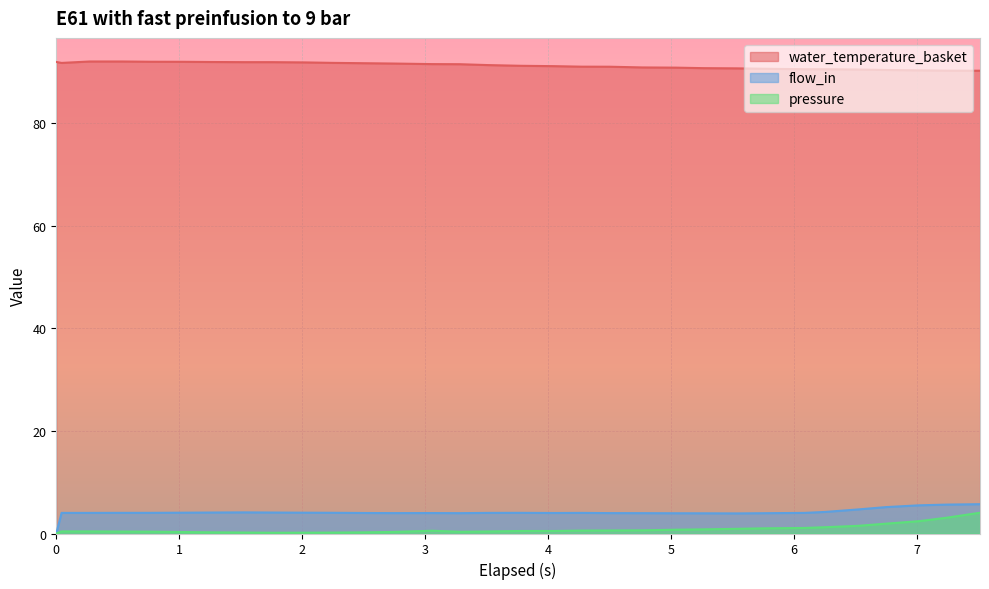

The flow_in series shows 5.8 at 5.757. True or false?

False